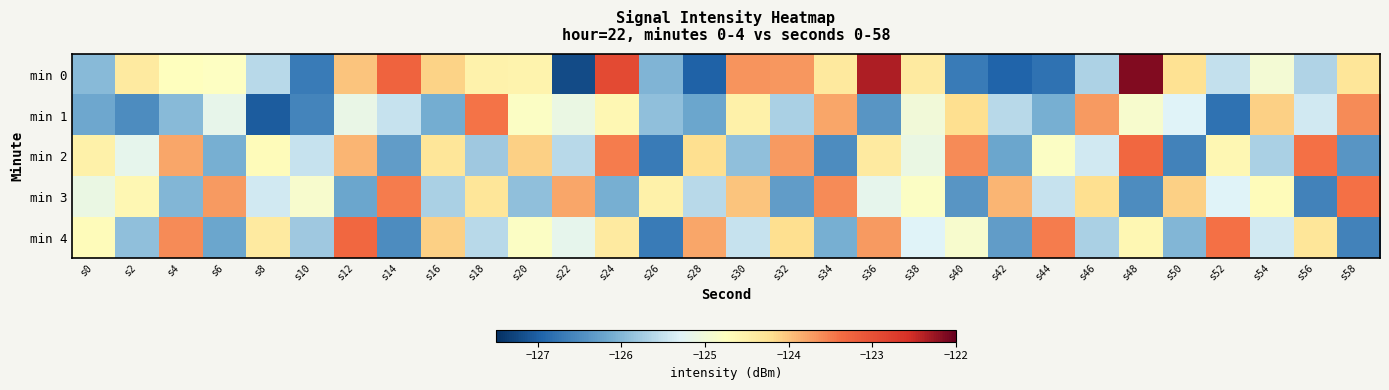

Between s8 and s30, which series saw the biggest shift?

min 1